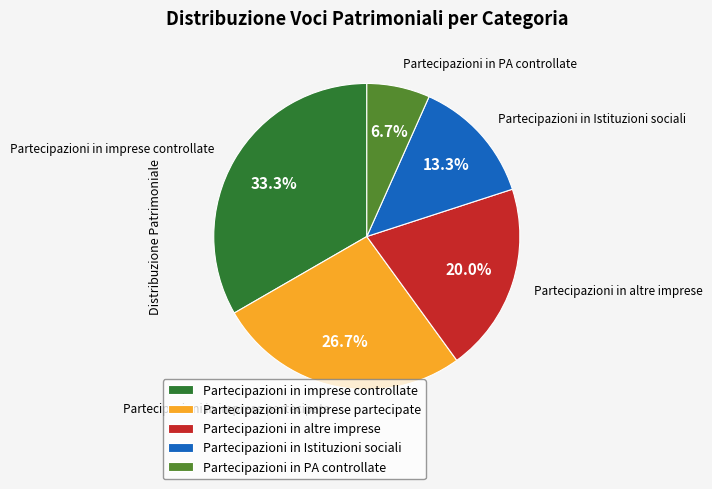

True or false: Partecipazioni in imprese controllate accounts for 33% of the total.

True